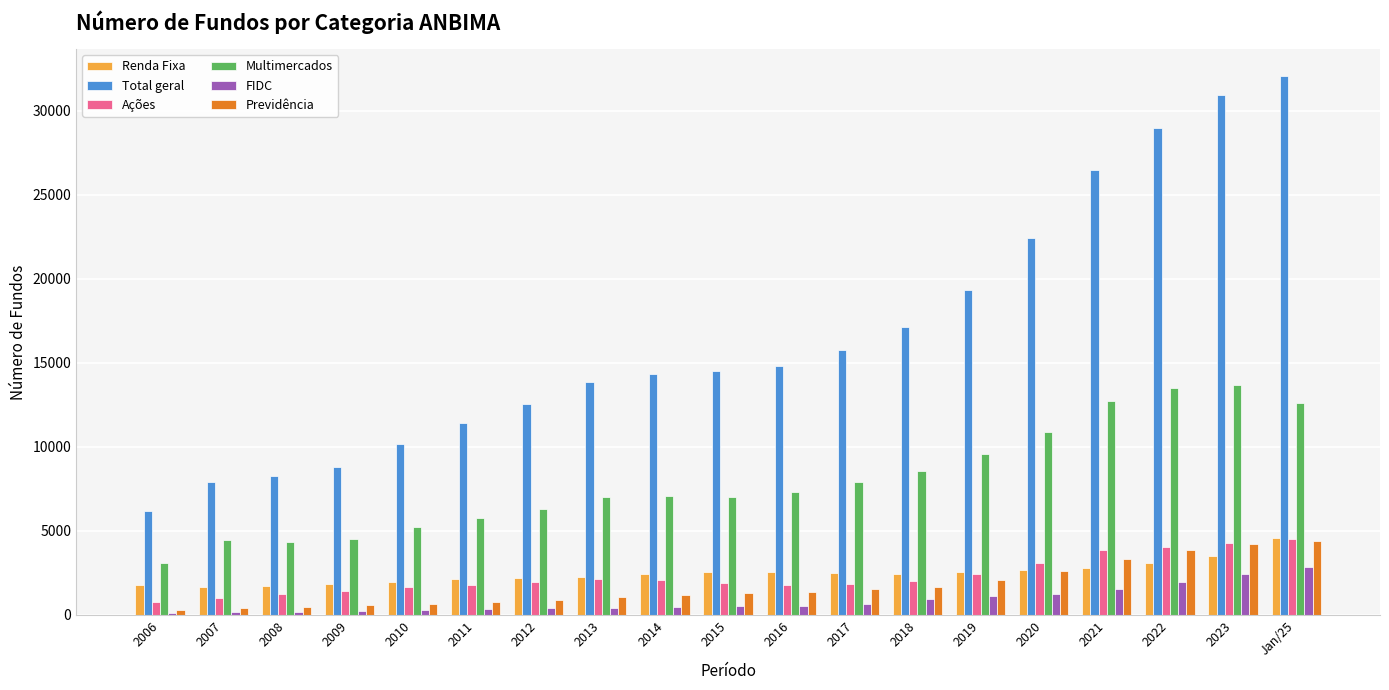

What is the total value across all series at 2013?

26772